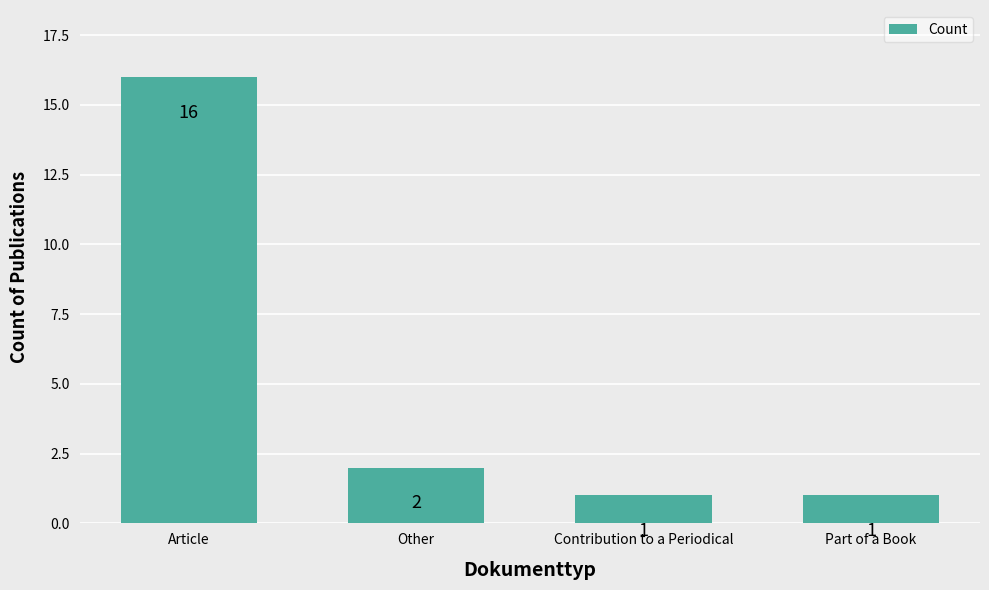

What is the difference between the maximum and minimum values?

15